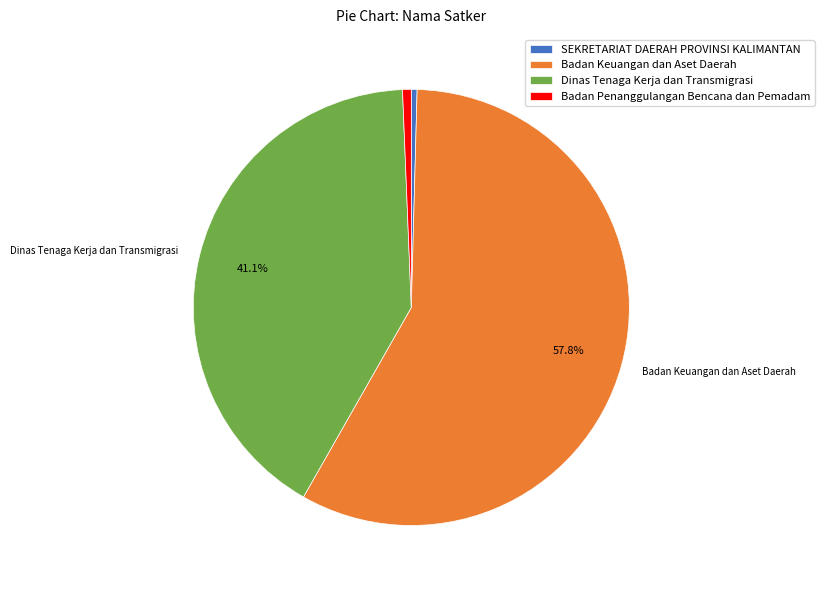

To the nearest percent, what is the difference between the Badan Keuangan dan Aset Daerah and SEKRETARIAT DAERAH PROVINSI KALIMANTAN slice percentages?

57%